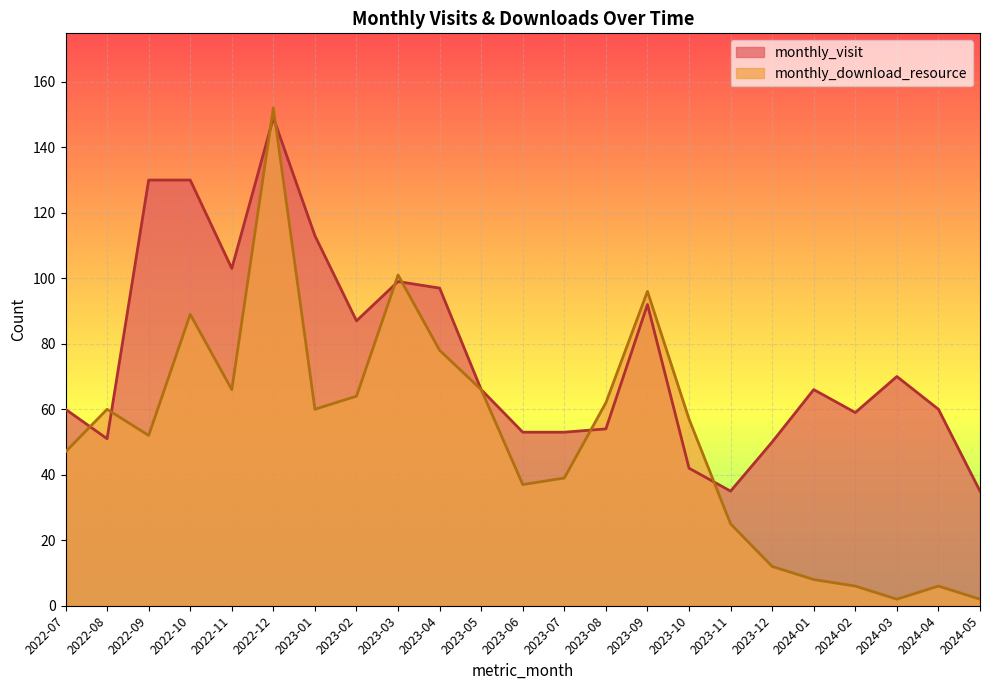

What is the spread (max minus min) of values at 2023-09?

4